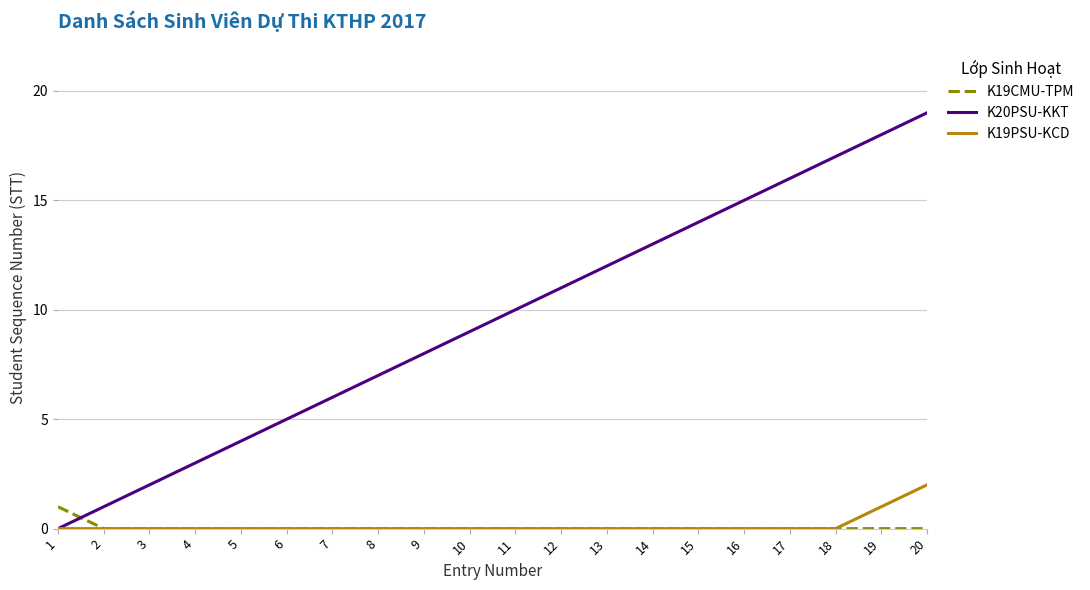

At which category is the sum across all series the highest?

20